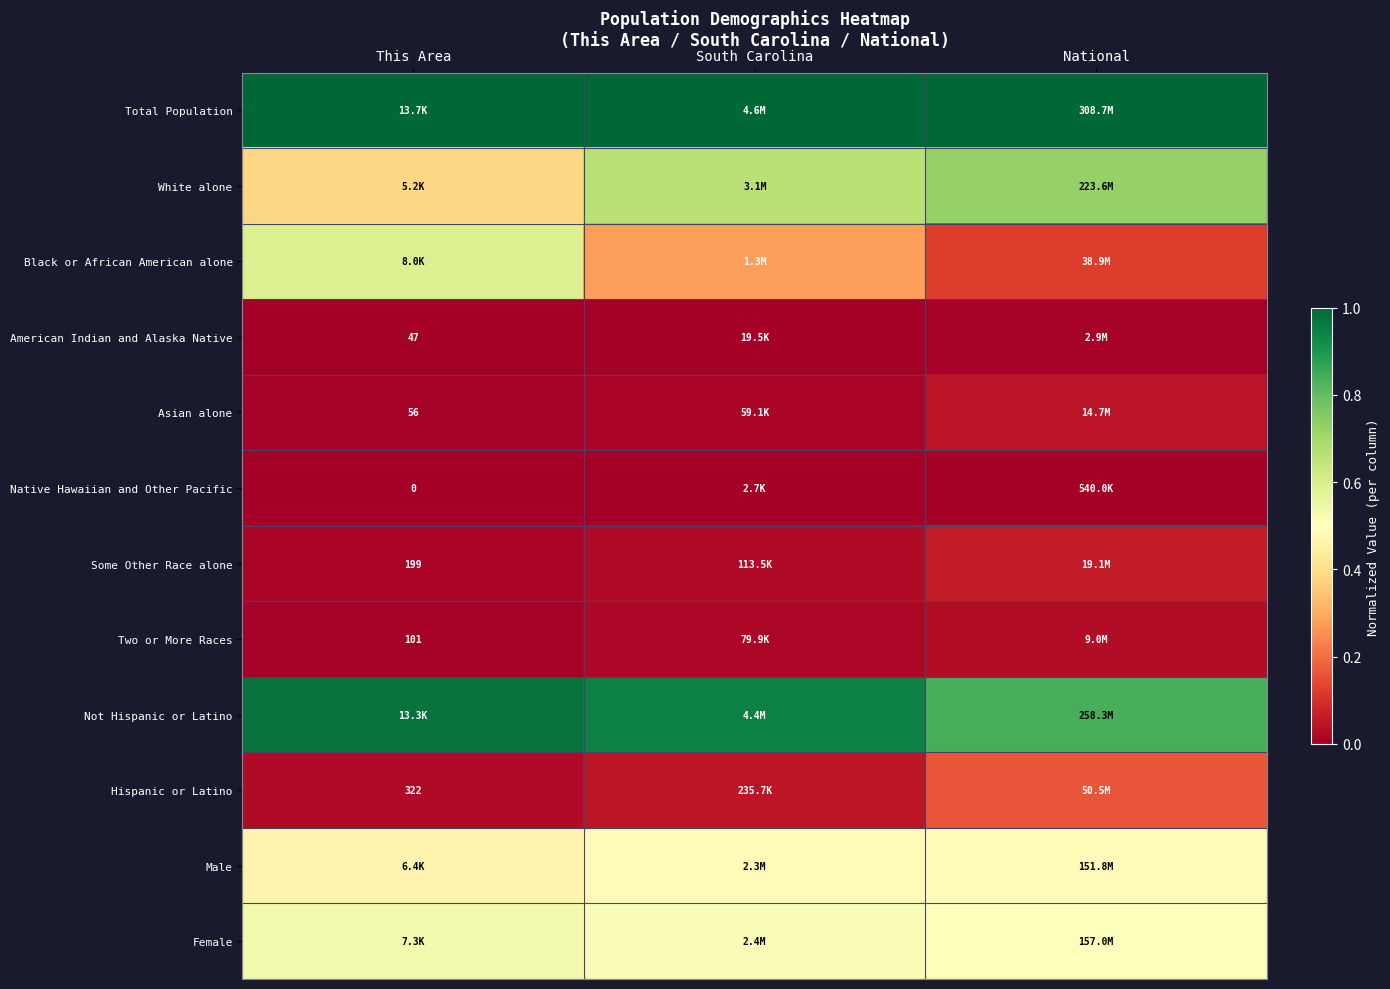

The Not Hispanic or Latino series shows 1.0 at This Area. True or false?

True